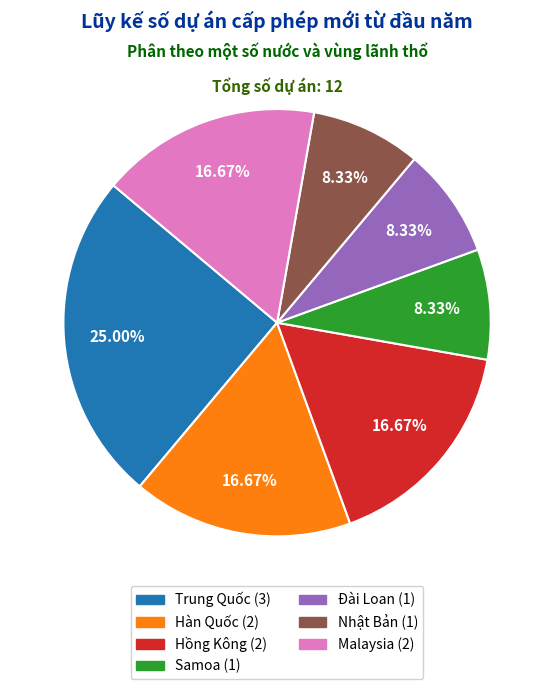

Between Trung Quốc and Nhật Bản, which is larger?

Trung Quốc